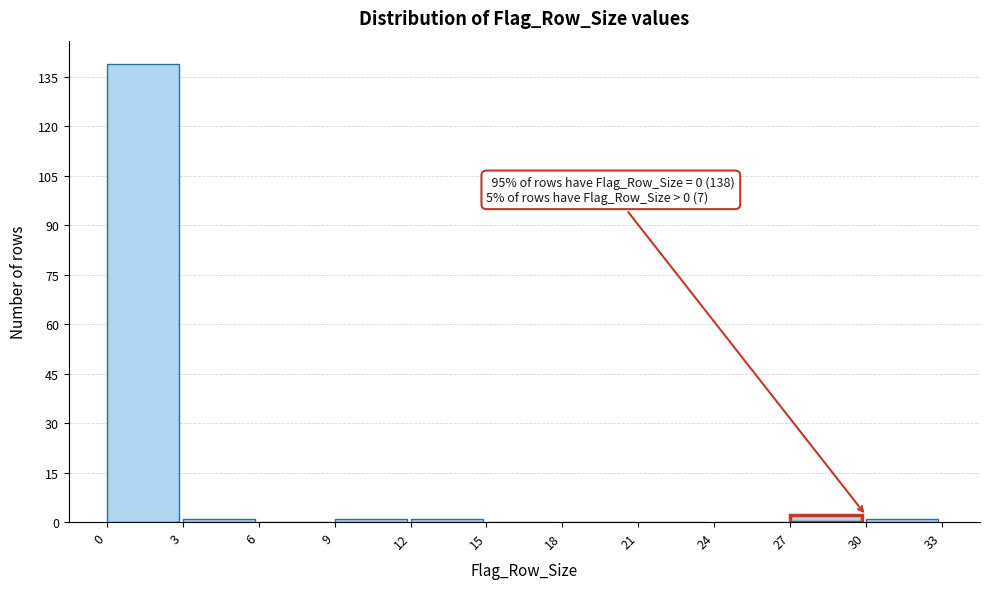

Over which range of the x-axis is the bar tallest?

0 to 3